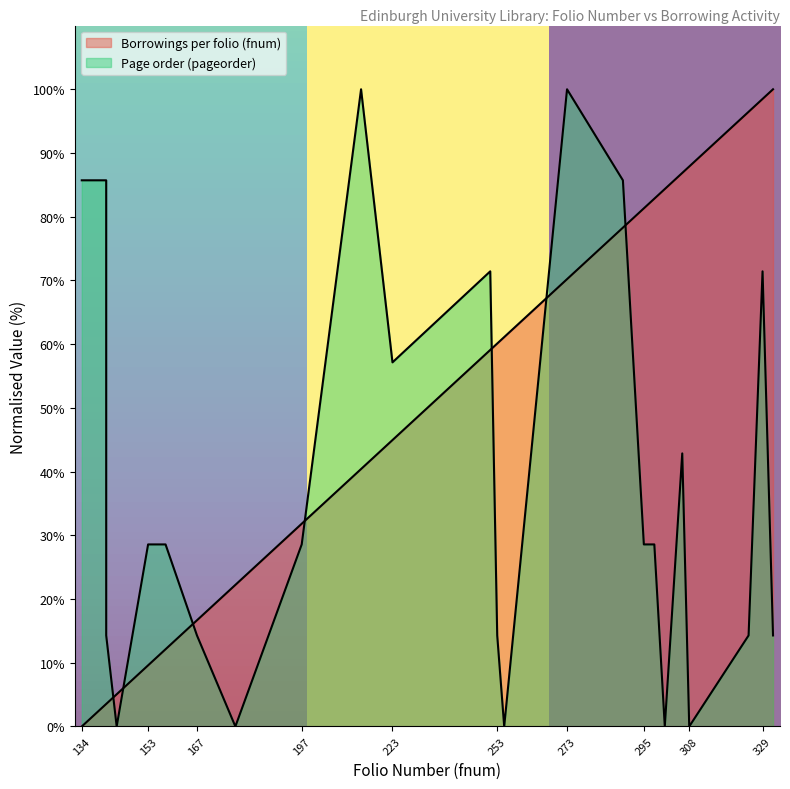

At how many categories does at least one series exceed 18?

21